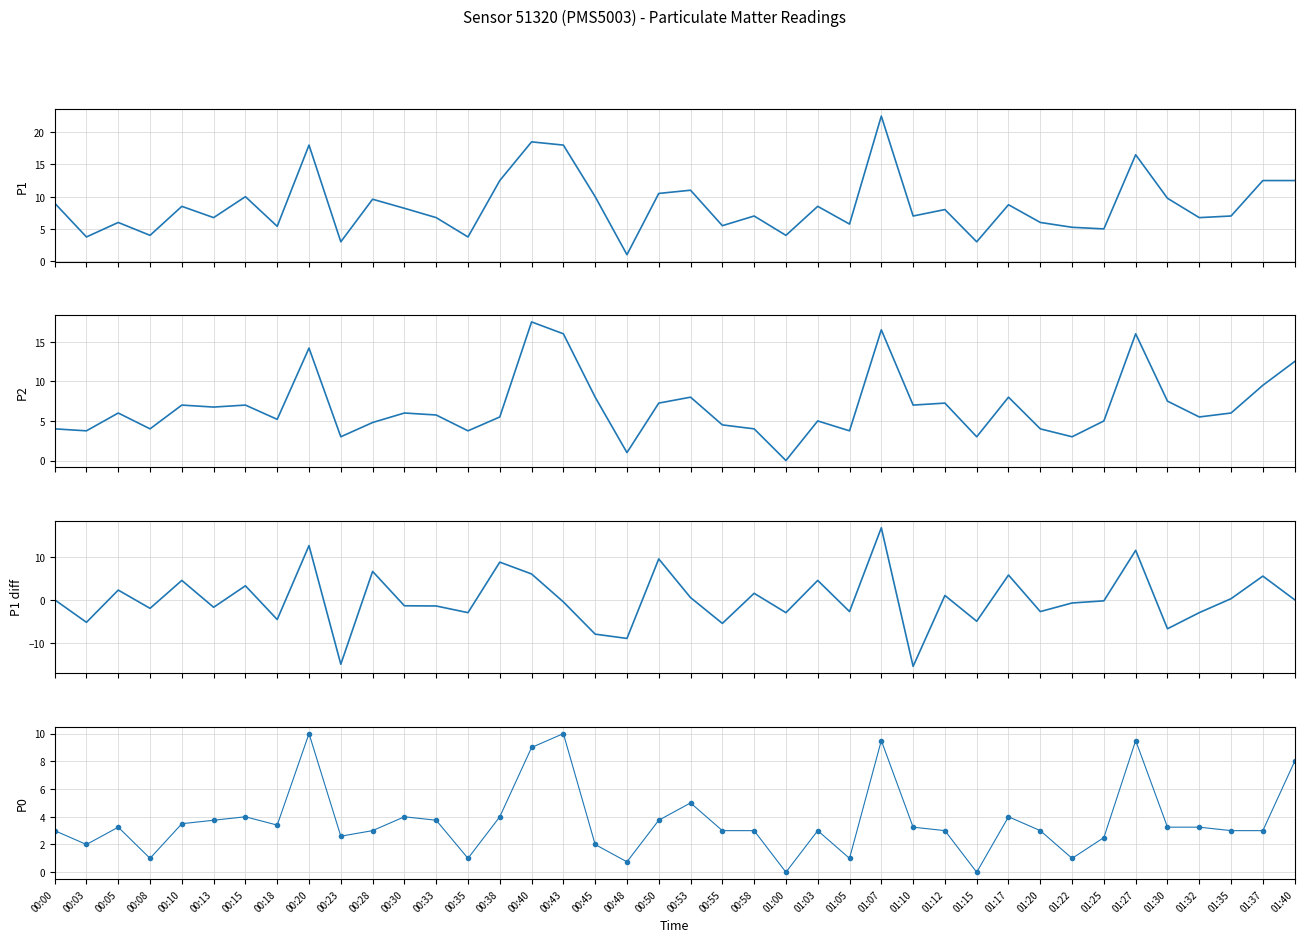

Which series has the largest total across all categories?

P1